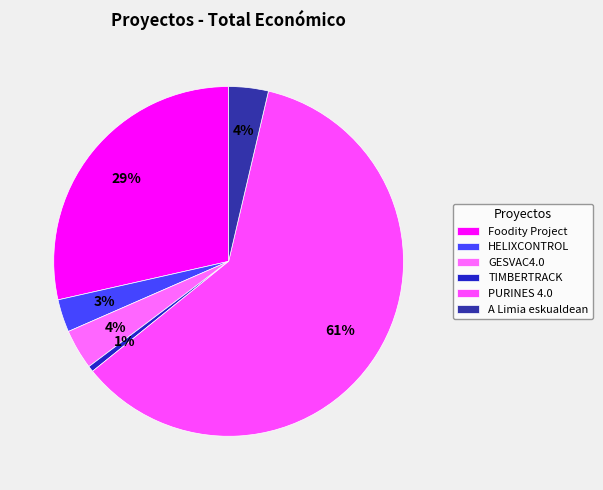

Is PURINES 4.0 the majority of the pie?

Yes